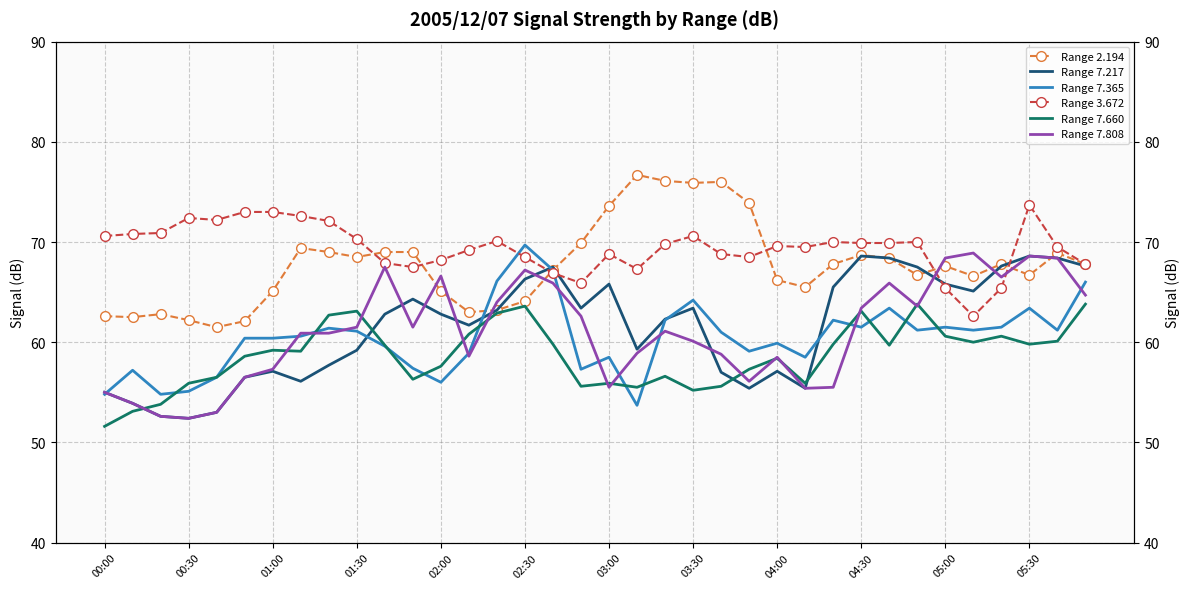

Reading right to left, extract all data points from this chart.

Range 2.194: 67.8	68.9	66.7	67.8	66.6	67.6	66.7	68.4	68.7	67.8	65.5	66.2	73.9	76.0	75.9	76.1	76.7	73.6	69.9	67.2	64.1	63.2	63.0	65.1	69.0	69.0	68.5	69.0	69.4	65.1	62.1	61.5	62.2	62.8	62.5	62.6
Range 7.217: 67.6	68.4	68.6	67.6	65.1	65.8	67.5	68.4	68.6	65.5	55.4	57.1	55.4	57.0	63.4	62.3	59.3	65.8	63.4	67.5	66.3	63.2	61.7	62.8	64.3	62.8	59.2	57.7	56.1	57.1	56.5	53.0	52.4	52.6	53.9	55.0
Range 7.365: 66.0	61.2	63.4	61.5	61.2	61.5	61.2	63.4	61.5	62.2	58.5	59.9	59.1	61.0	64.2	62.2	53.7	58.5	57.3	67.2	69.7	66.1	58.9	56.0	57.4	59.6	61.1	61.4	60.6	60.4	60.4	56.5	55.1	54.8	57.2	54.8
Range 3.672: 67.8	69.5	73.7	65.4	62.6	65.4	70.0	69.9	69.9	70.0	69.5	69.6	68.5	68.8	70.6	69.8	67.3	68.8	65.9	66.9	68.5	70.1	69.2	68.2	67.5	67.9	70.3	72.1	72.6	73.0	73.0	72.2	72.4	70.9	70.8	70.6
Range 7.660: 63.8	60.1	59.8	60.6	60.0	60.6	63.8	59.7	63.1	59.8	55.9	58.4	57.3	55.6	55.2	56.6	55.5	55.9	55.6	59.8	63.6	62.9	60.8	57.6	56.3	59.7	63.1	62.7	59.1	59.2	58.6	56.5	55.9	53.8	53.1	51.6
Range 7.808: 64.7	68.4	68.6	66.5	68.9	68.4	63.6	65.9	63.4	55.5	55.4	58.5	56.1	58.8	60.1	61.1	58.9	55.5	62.6	65.9	67.2	64.0	58.6	66.6	61.5	67.5	61.5	60.9	60.9	57.3	56.5	53.0	52.4	52.6	53.9	55.0